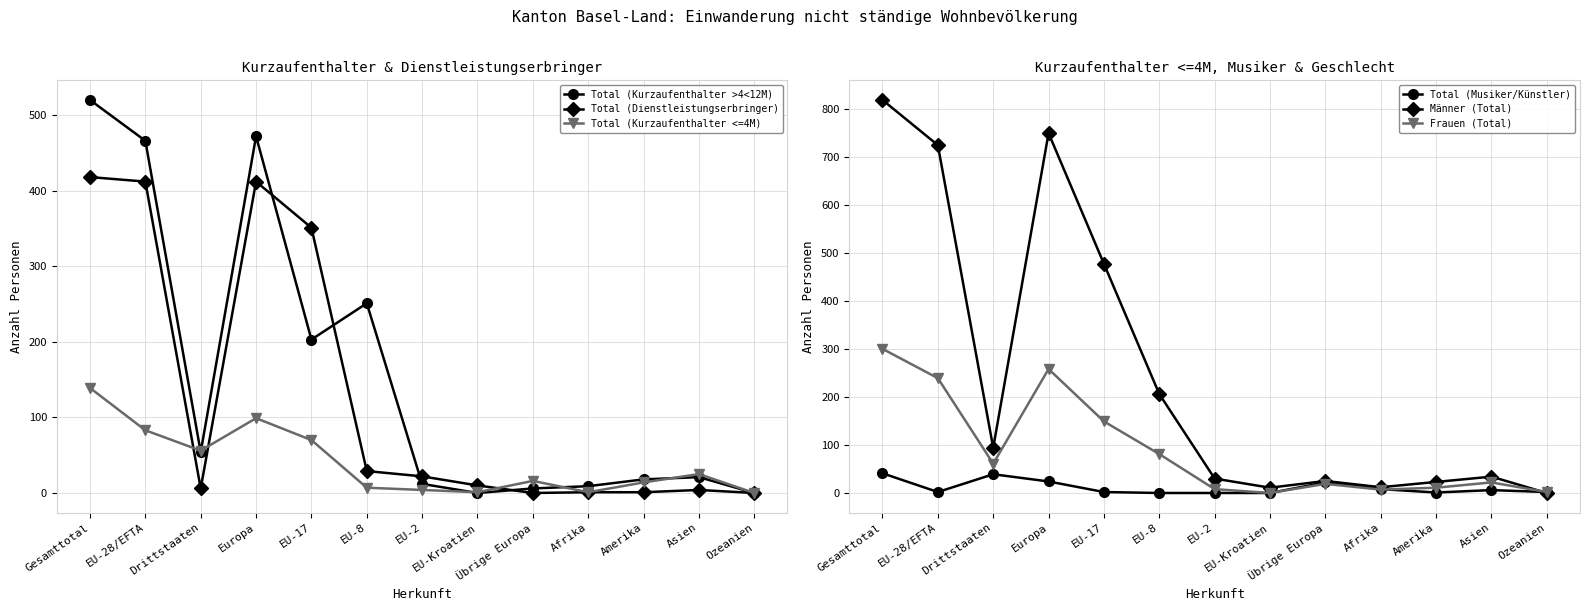

Reading right to left, what are all the values shown in this chart?

Total (Kurzaufenthalter >4<12M): 0	21	18	9	6	0	12	251	203	472	54	466	520
Total (Dienstleistungserbringer): 0	4	1	1	0	10	22	29	351	412	6	412	418
Total (Kurzaufenthalter <=4M): 0	25	14	1	16	1	4	7	70	99	56	83	139
Total (Musiker/Künstler): 2	6	1	8	22	0	0	0	2	24	39	2	41
Männer (Total): 0	34	23	12	25	11	30	206	477	749	94	724	818
Frauen (Total): 2	22	11	7	19	0	8	81	149	258	61	239	300